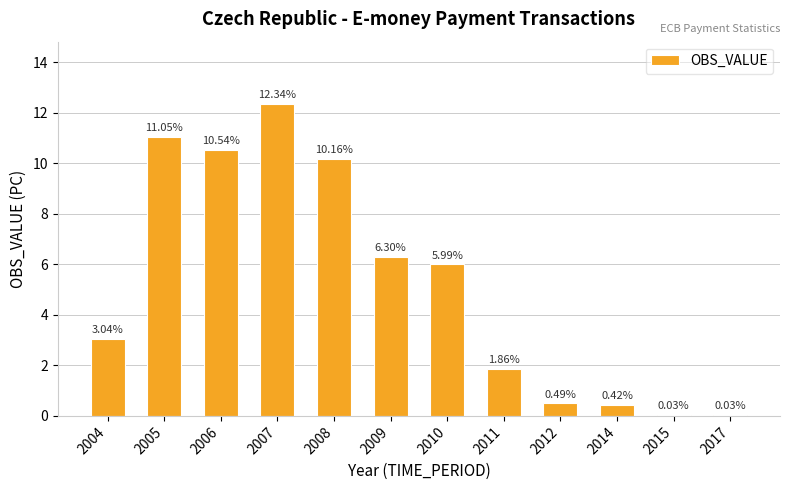

What is the sum of the values at 2006 and 2004?

13.6